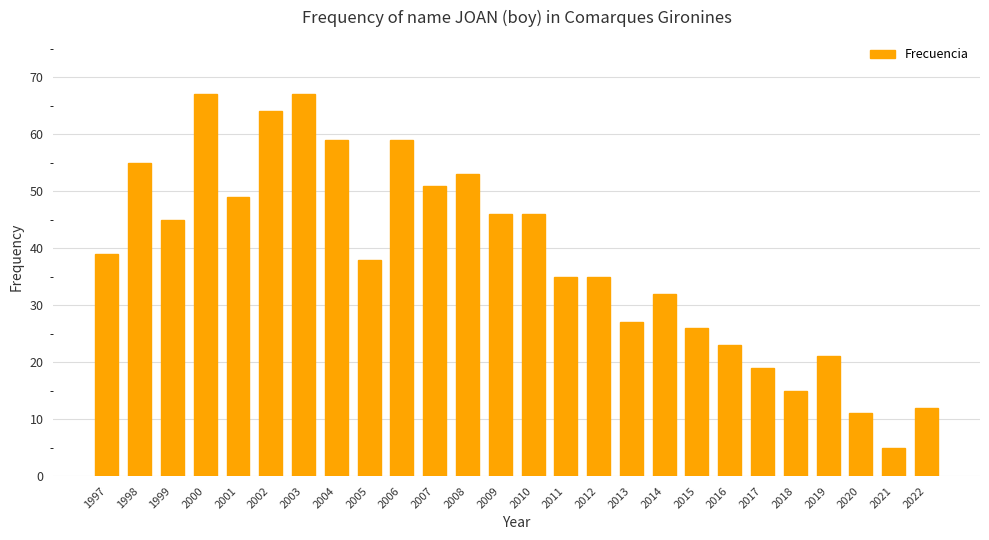

What is the value of the 10th bar from the left?

59